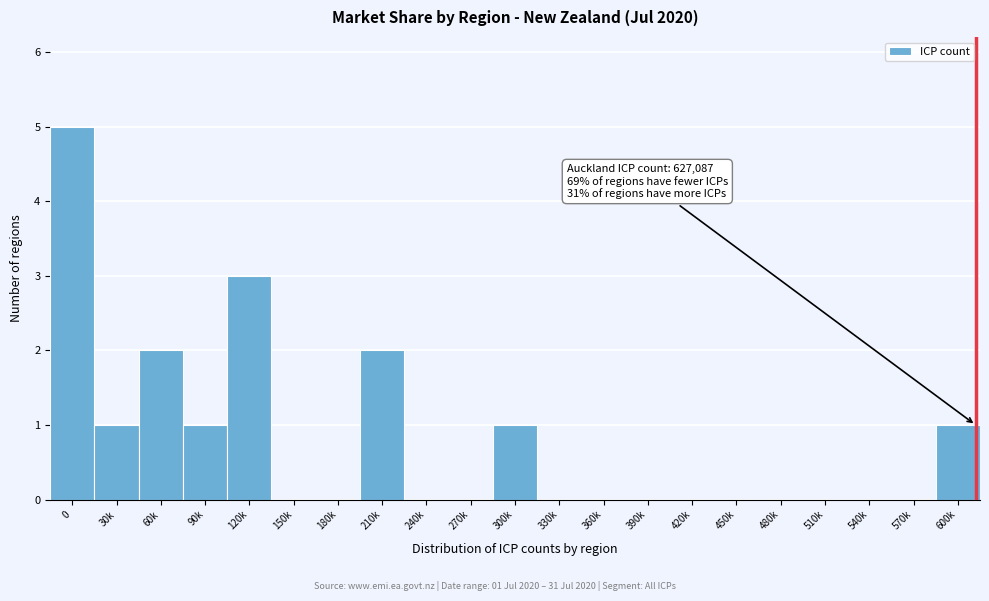

Reading left to right, list all the values displayed in this chart.

0=5	30k=1	60k=2	90k=1	120k=3	150k=0	180k=0	210k=2	240k=0	270k=0	300k=1	330k=0	360k=0	390k=0	420k=0	450k=0	480k=0	510k=0	540k=0	570k=0	600k=1